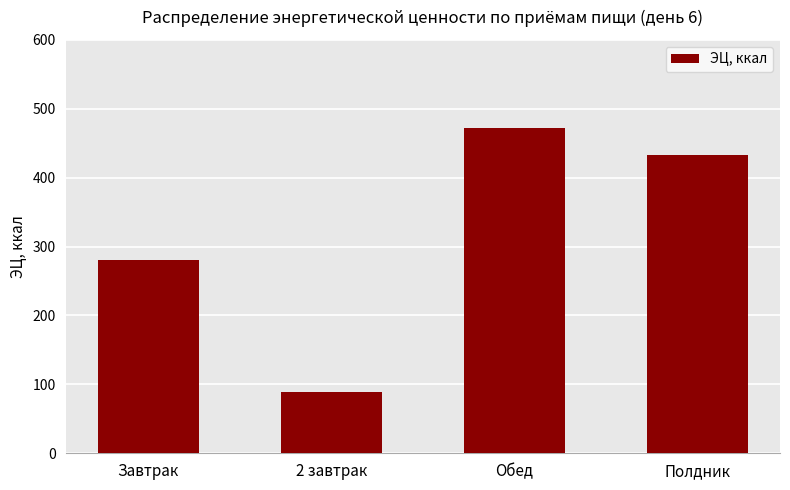

Reading right to left, what are all the values shown in this chart?

433.0	471.5	89.0	281.0